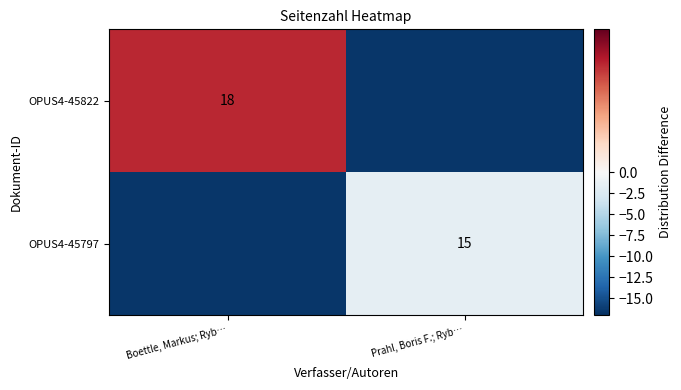

The OPUS4-45797 series shows 15.0 at Prahl, Boris F.; Ryb…. True or false?

True